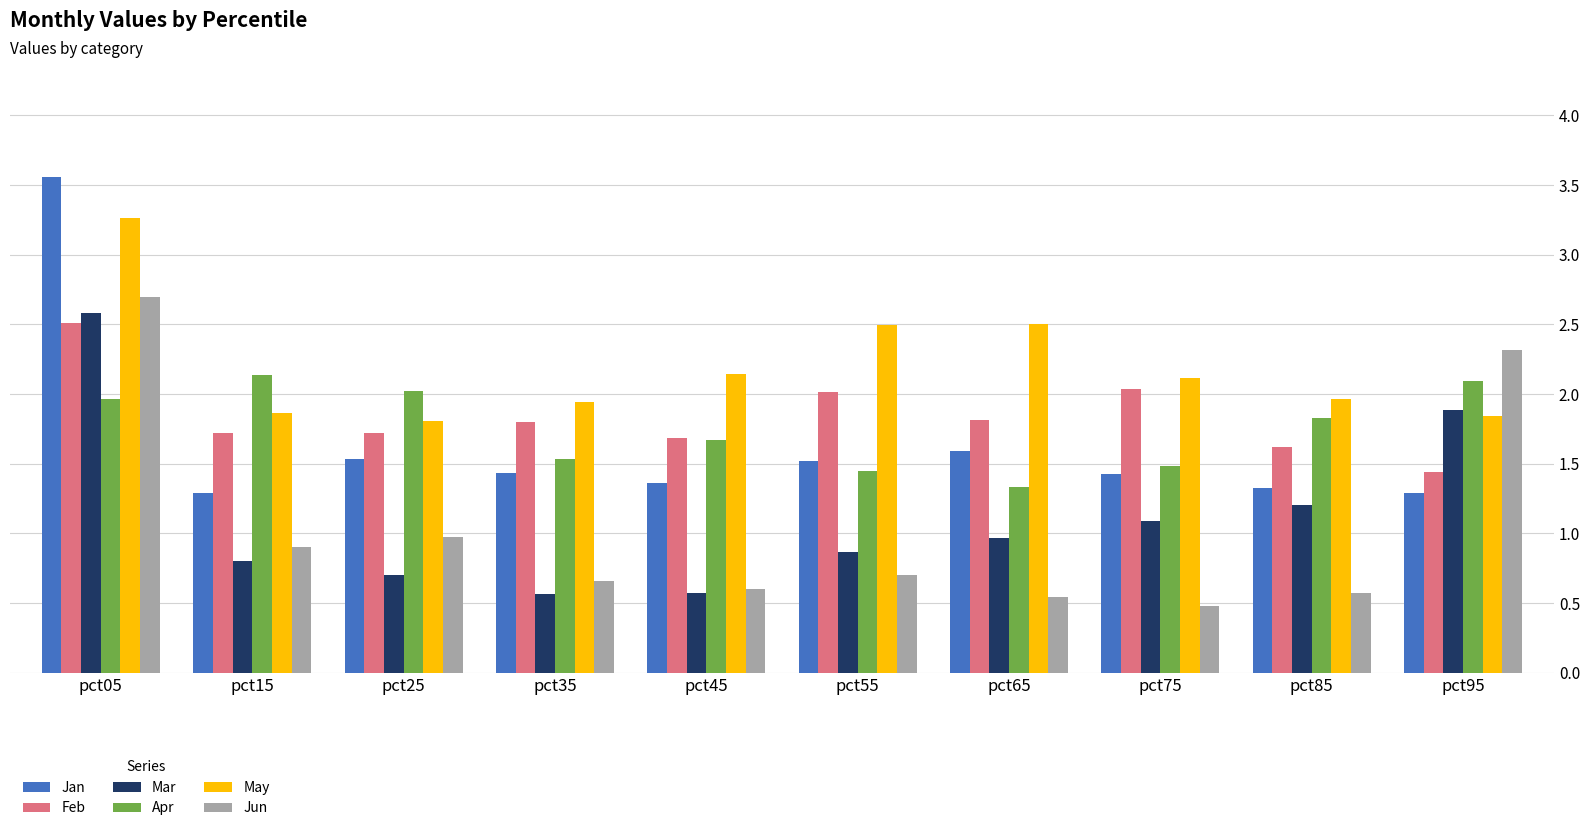

Count the number of data series in this chart.

6